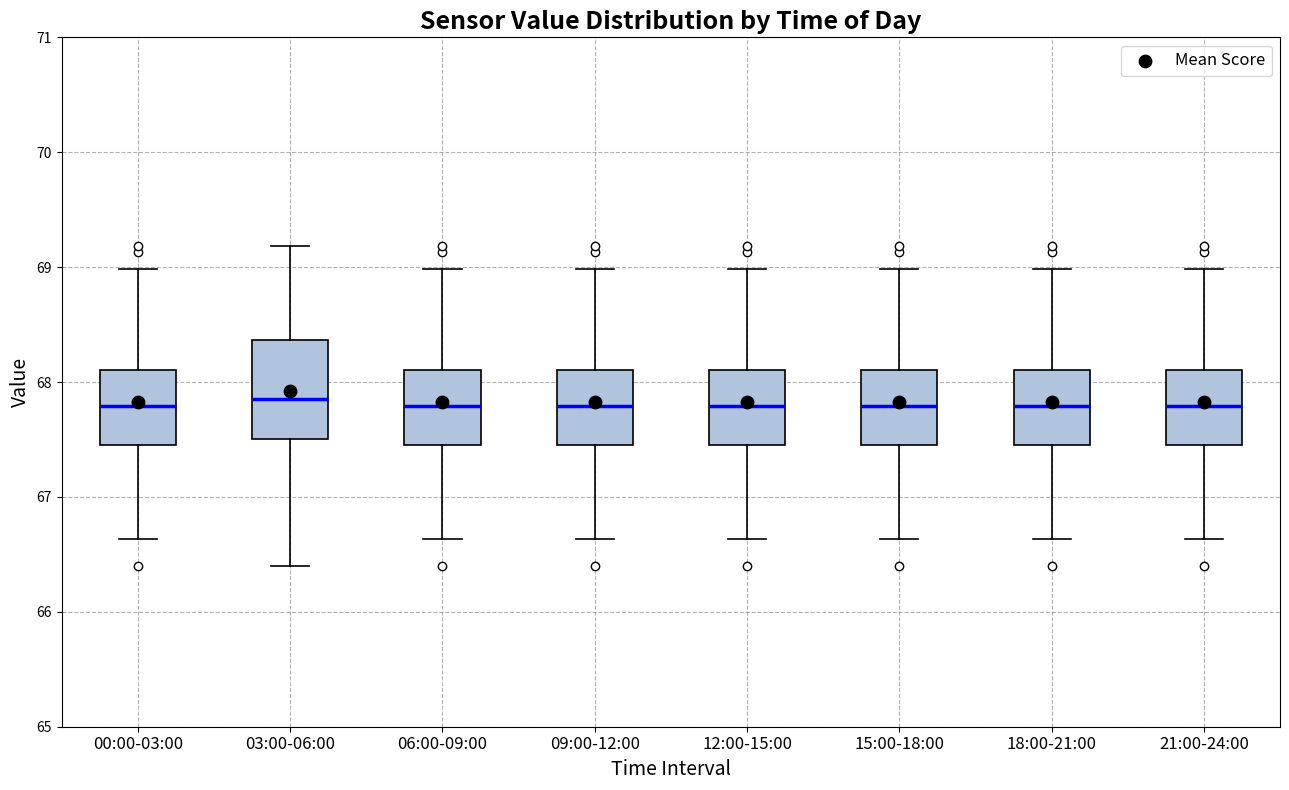

Comparing the boxes themselves (not the whiskers), which one is the tallest?

03:00-06:00